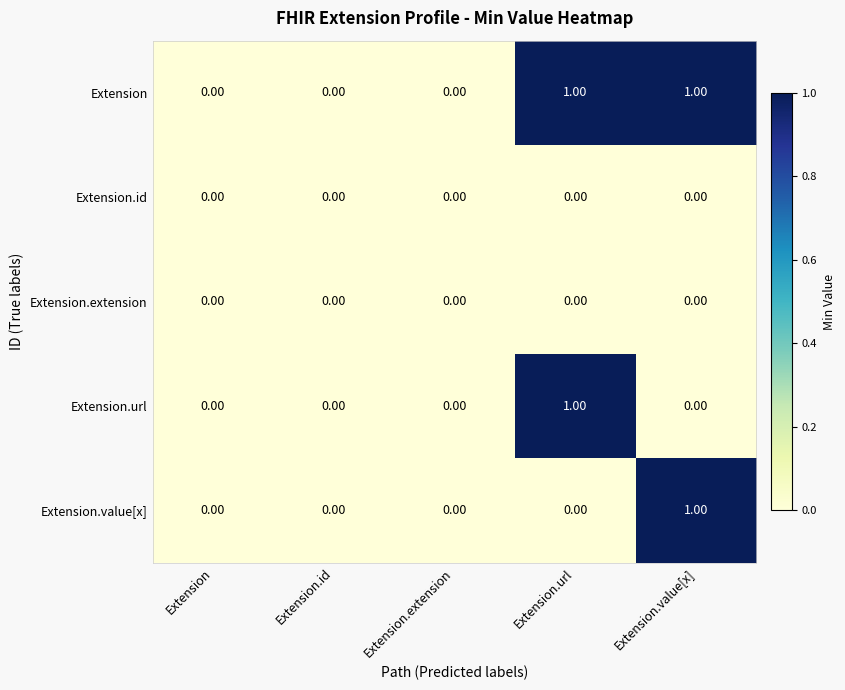

How many series are shown in this chart?

5